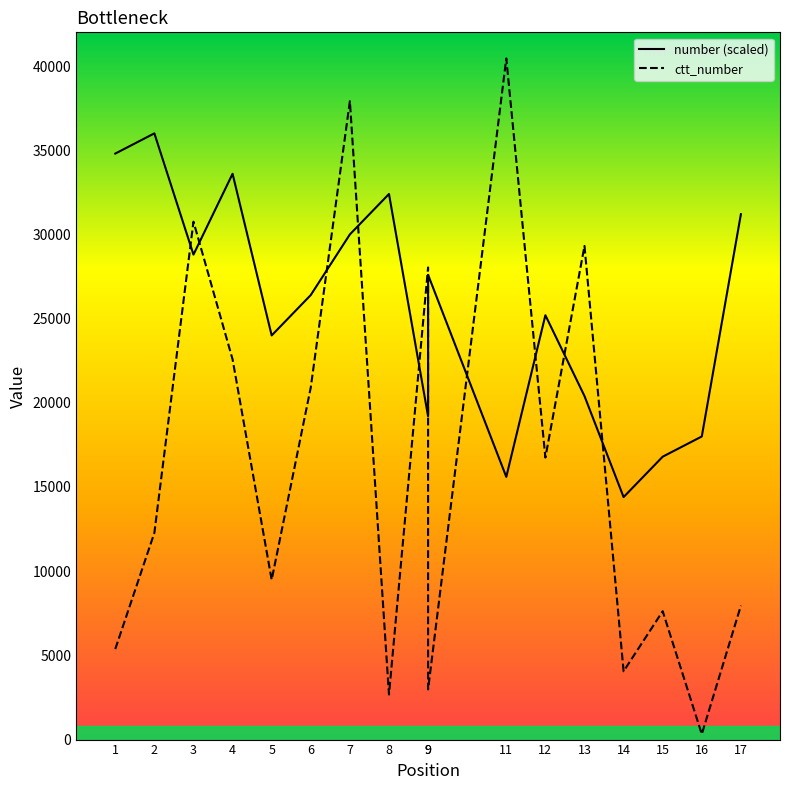

Rank the series by their maximum value, from highest to lowest.

ctt_number, number (scaled)